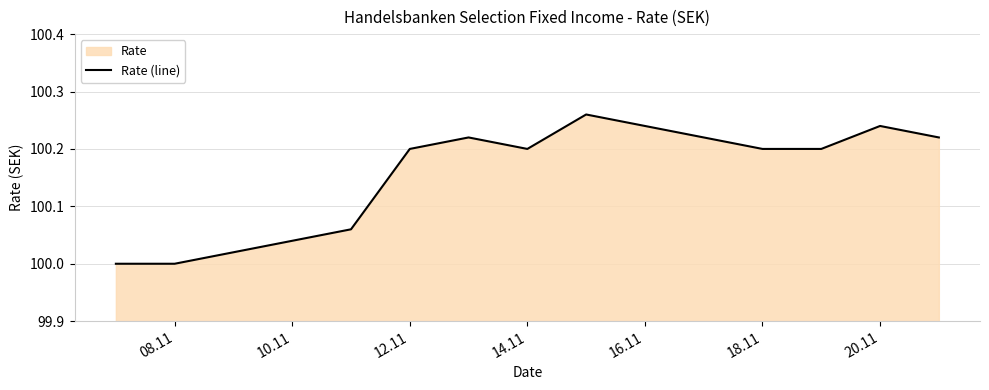

Is it true that the value at 14.11 is 62.5?

False